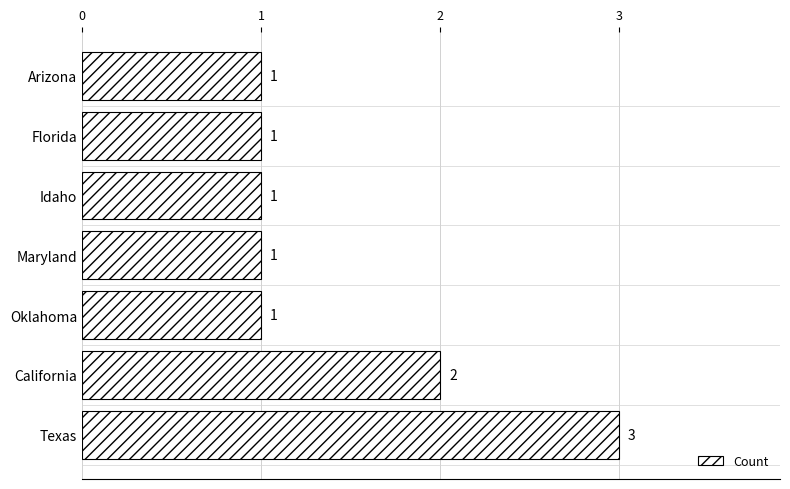

Between Florida and Texas, which is larger?

Texas